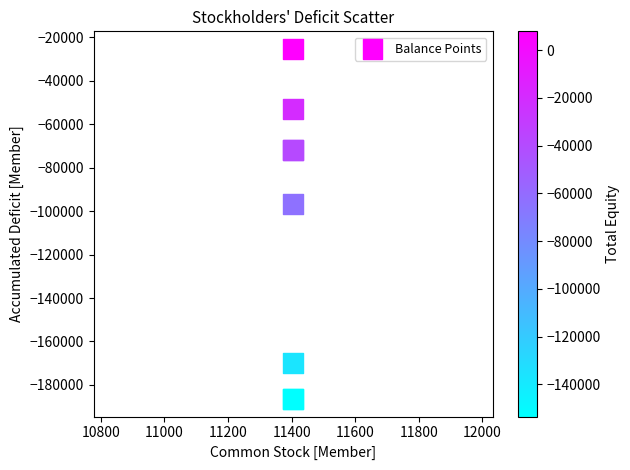

What Y value in the scatter plot is closest to -105889?

-96643